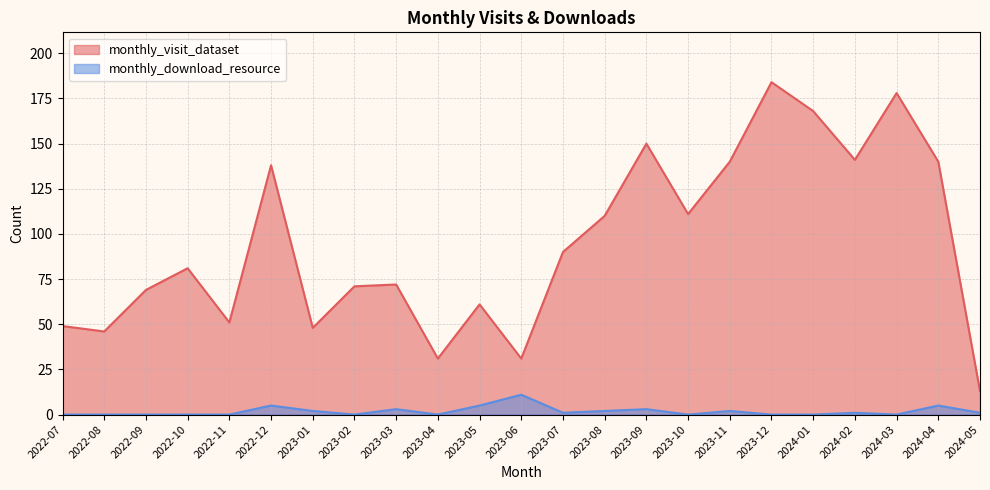

How many data points in monthly_visit_dataset are above 81?

11